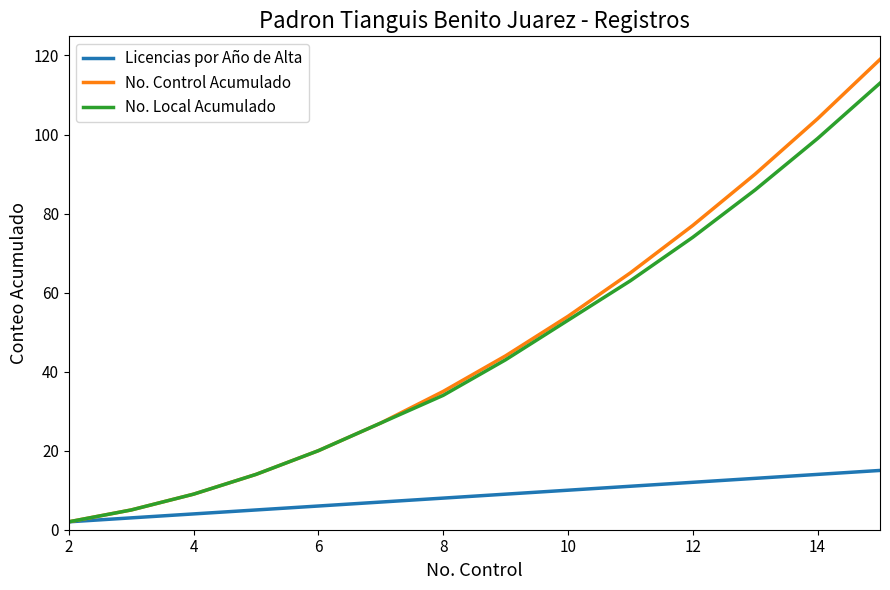

Rank the series by their maximum value, from highest to lowest.

No. Control Acumulado, No. Local Acumulado, Licencias por Año de Alta